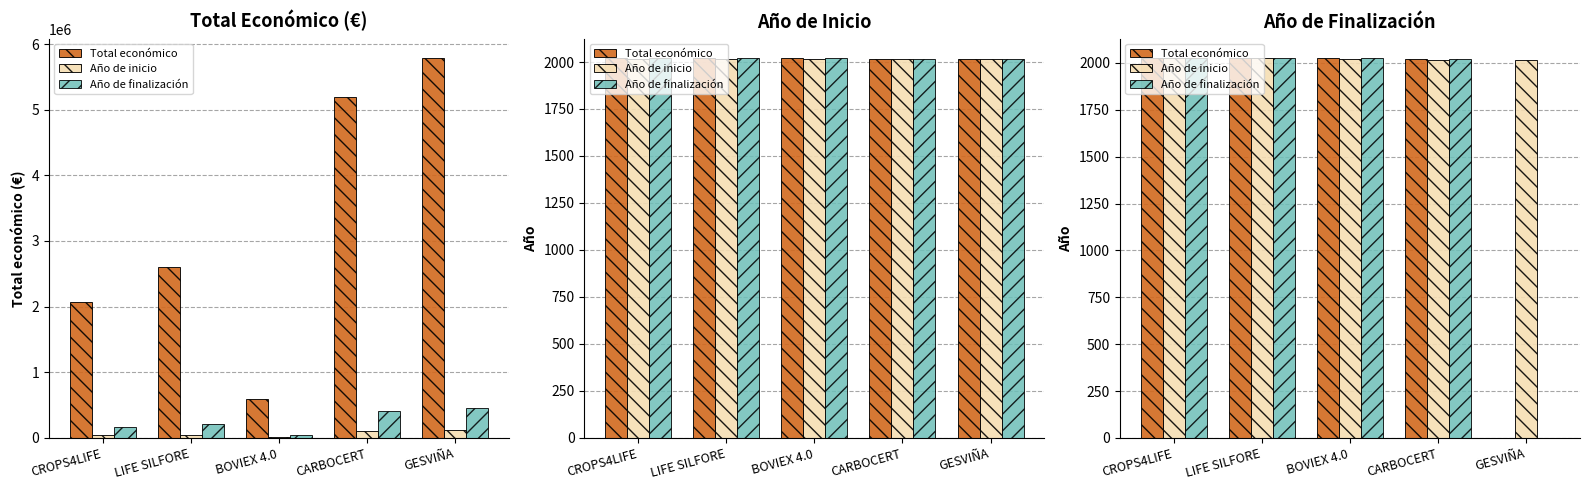

How many bars are there in total?

15